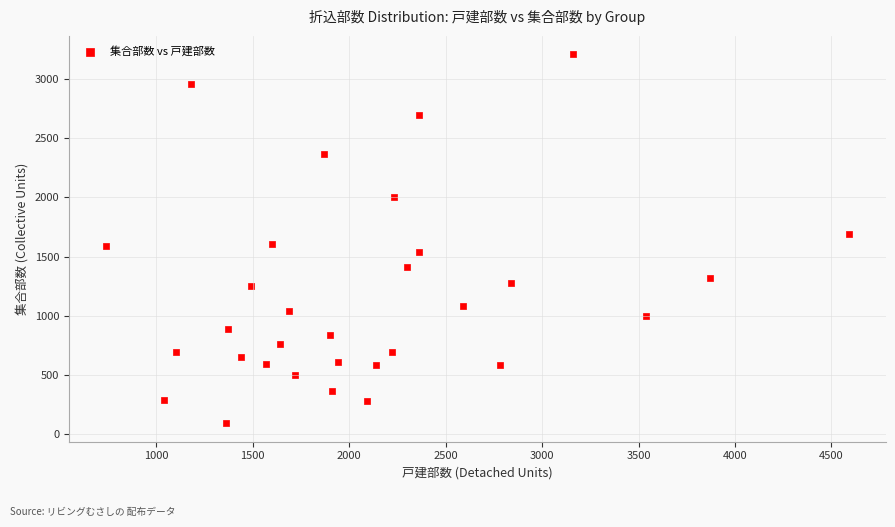

What is the range of Y values (max minus min)?

3120